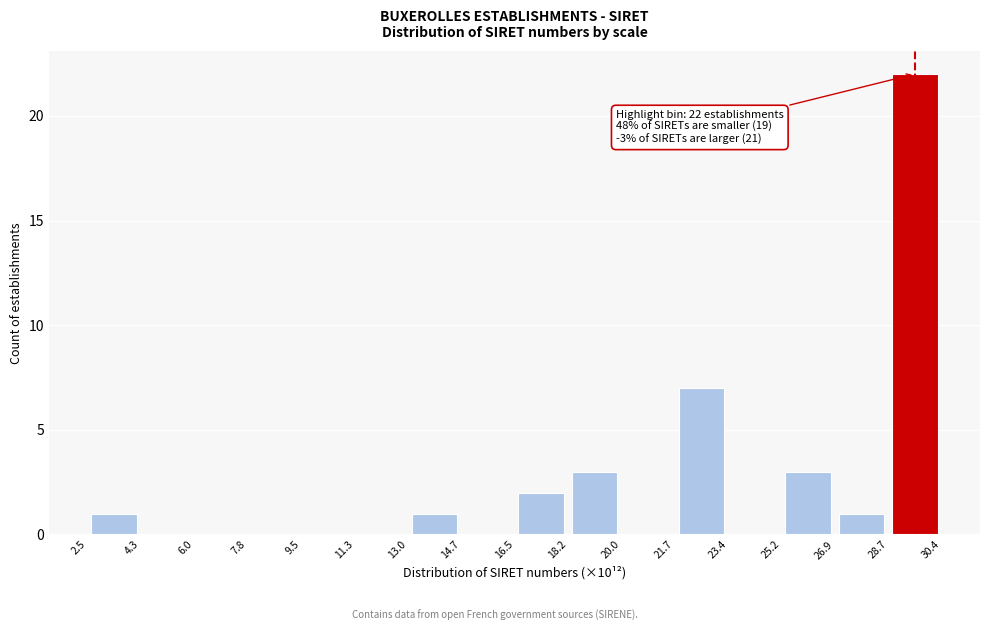

Which range on the x-axis has the tallest bar?

28.7 to 30.4